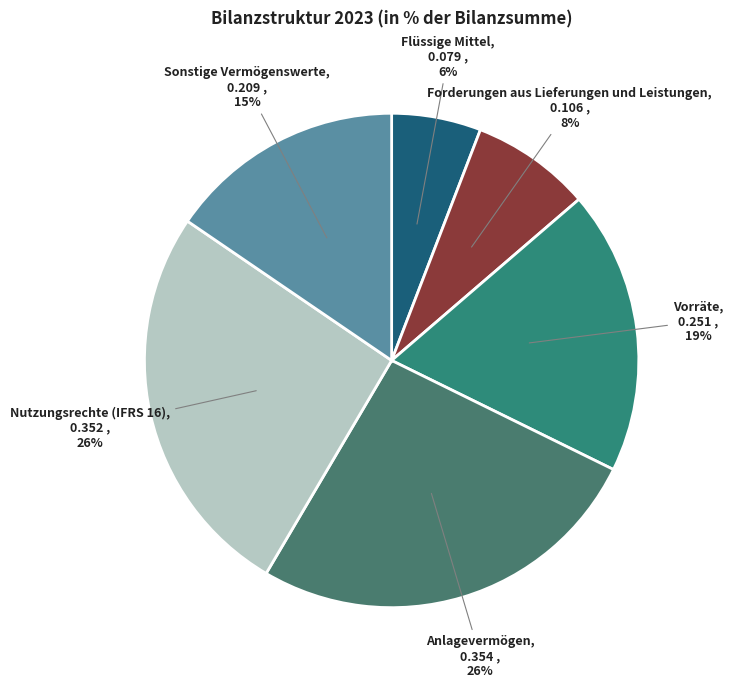

How many slices are in this pie chart?

6